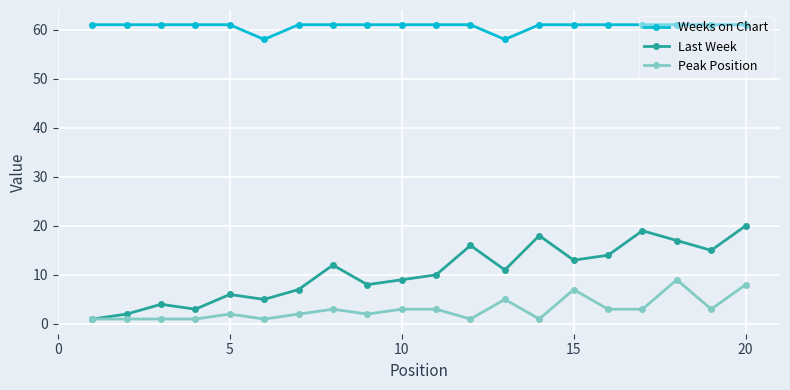

Reading left to right, transcribe all the data shown in this chart.

Weeks on Chart: 61	61	61	61	61	58	61	61	61	61	61	61	58	61	61	61	61	61	61	61
Last Week: 1	2	4	3	6	5	7	12	8	9	10	16	11	18	13	14	19	17	15	20
Peak Position: 1	1	1	1	2	1	2	3	2	3	3	1	5	1	7	3	3	9	3	8